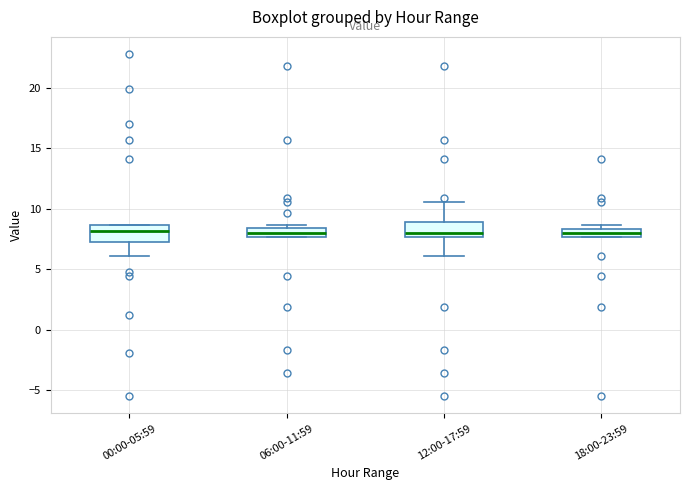

Where does the lower whisker of the box for 12:00-17:59 end on the y-axis? The values are not printed on the chart, so give them approximately, as read against the axis.

6.0